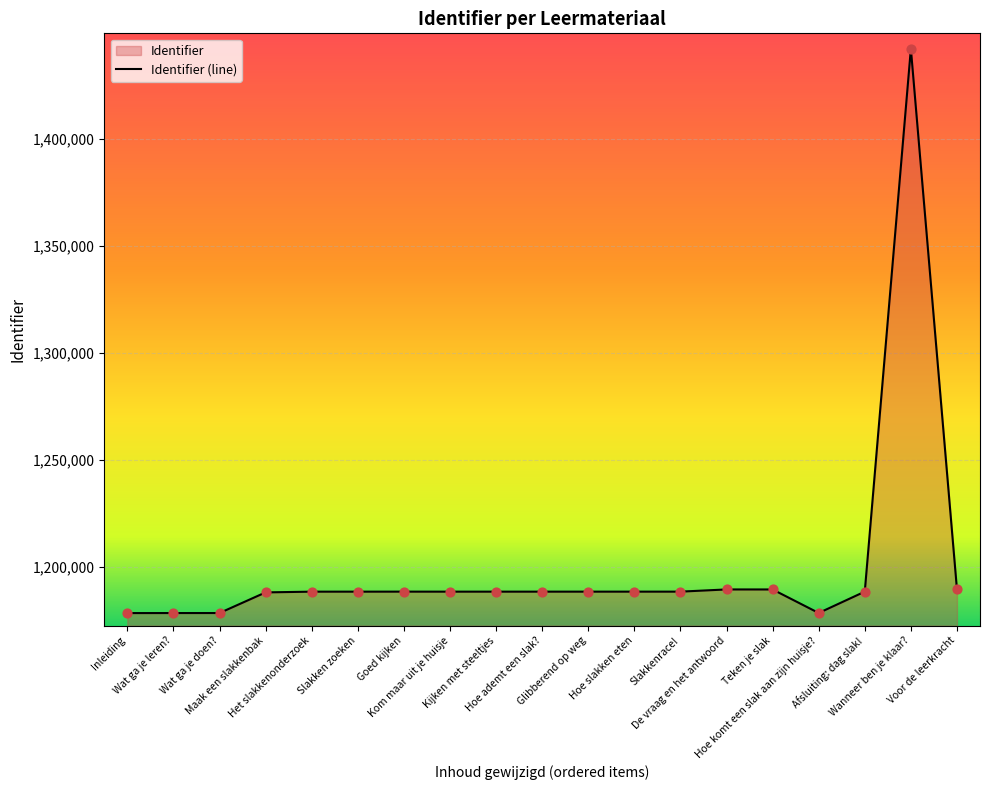

Which has a higher value, Slakkenrace! or Hoe slakken eten?

Slakkenrace!